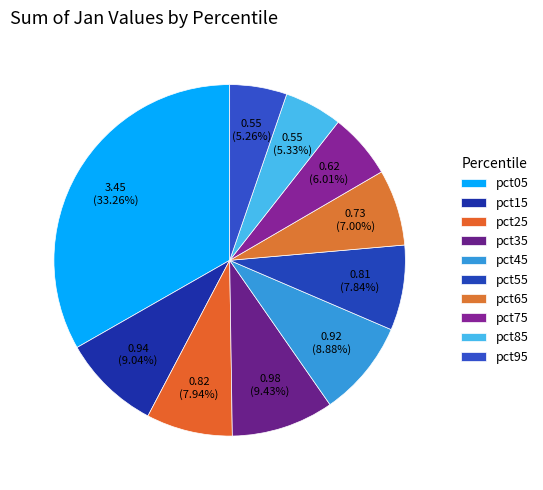

True or false: pct45 accounts for 1% of the total.

False